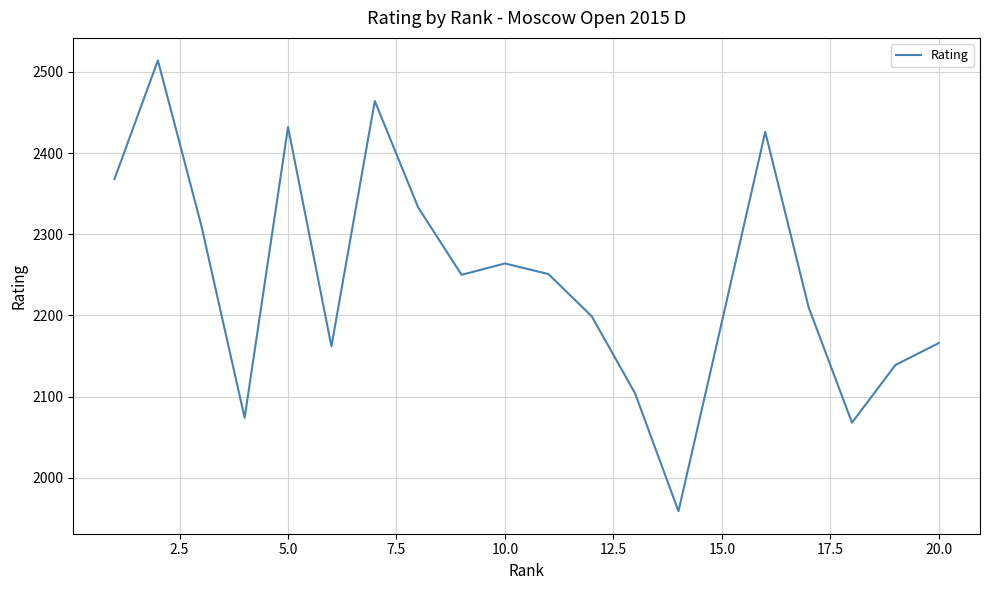

What is the difference between the maximum and minimum values?

555